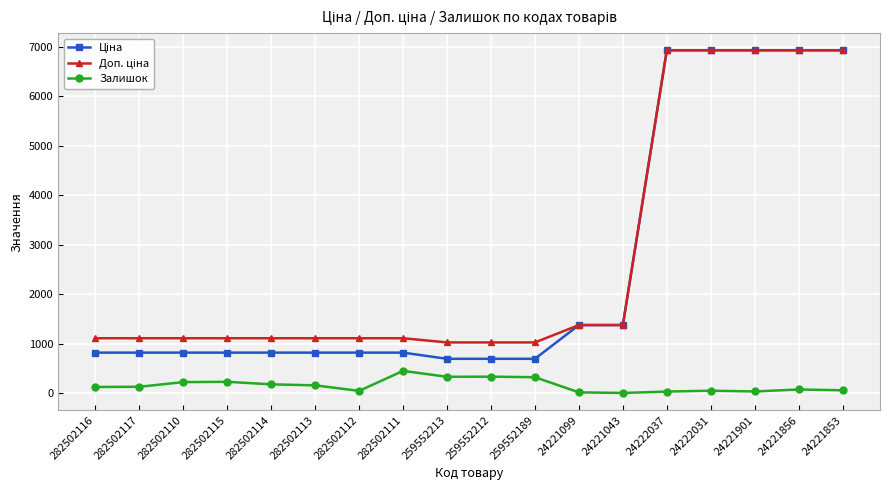

Is this an area chart (filled region under the line)?

No